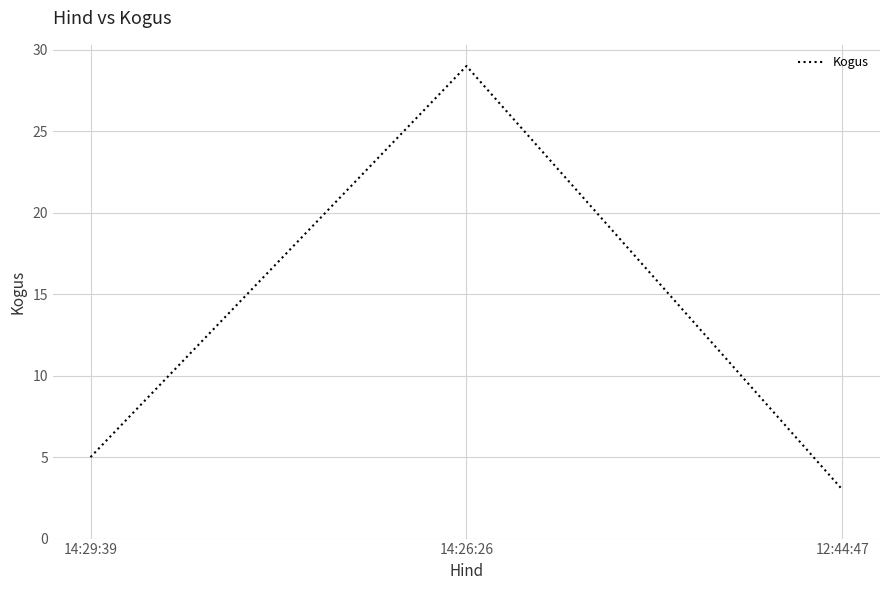

What is the minimum value shown in the chart?

3